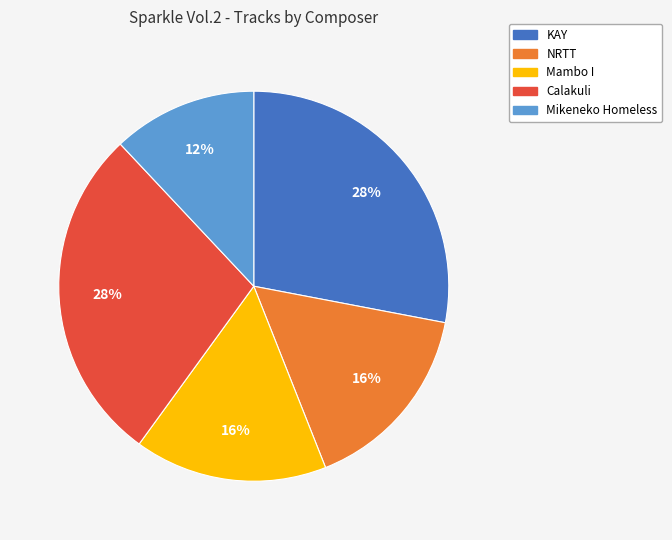

Do Calakuli and Mambo I together represent more than half of the pie?

No